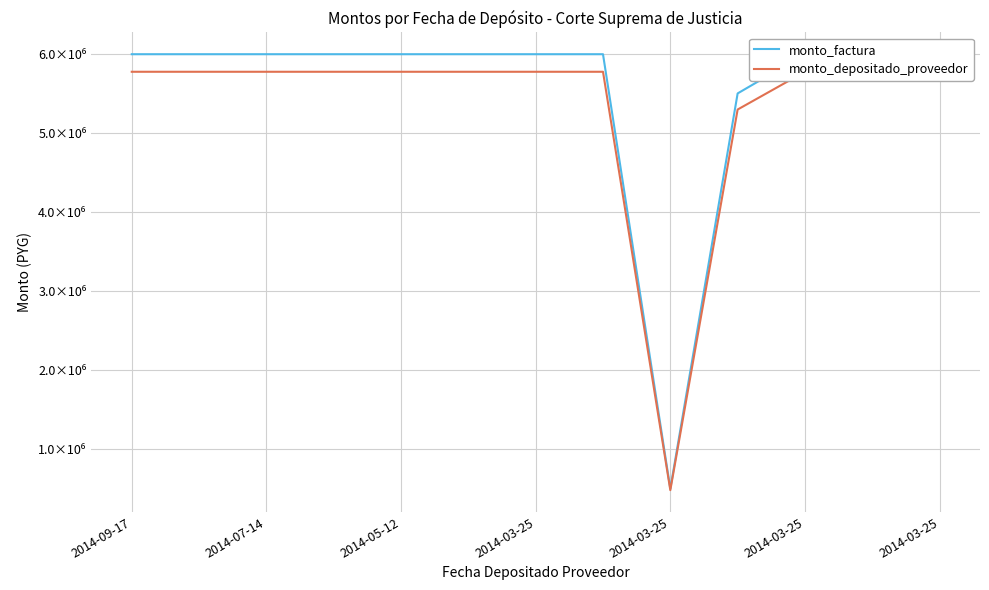

Which series has the largest range (max minus min)?

monto_factura